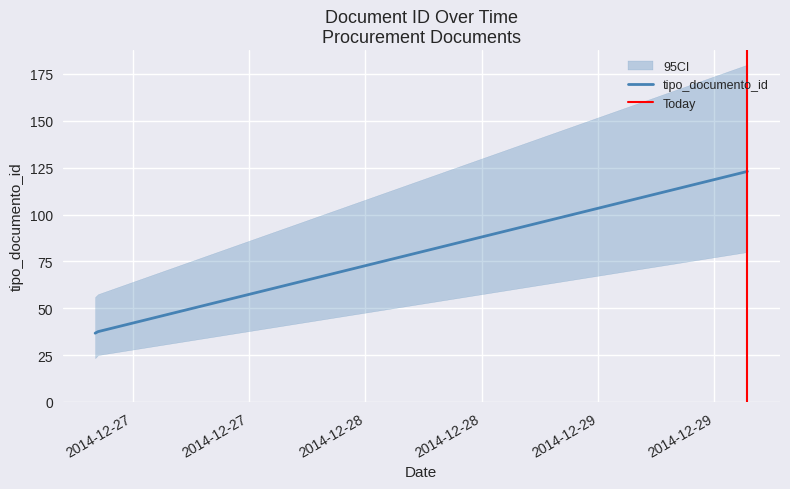

How many distinct data groups are displayed?

1